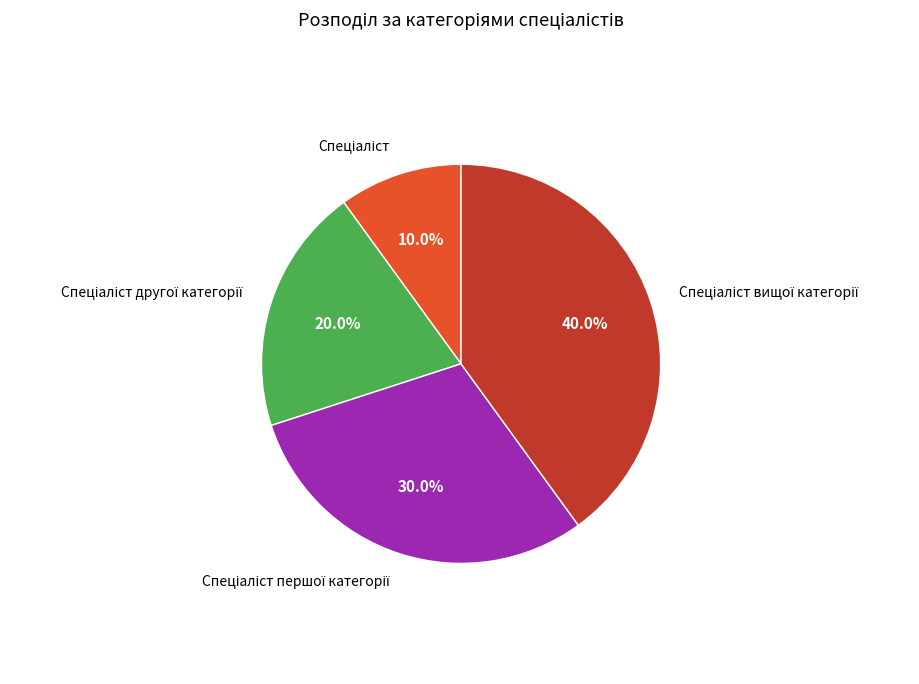

Is there a majority slice in this chart?

No